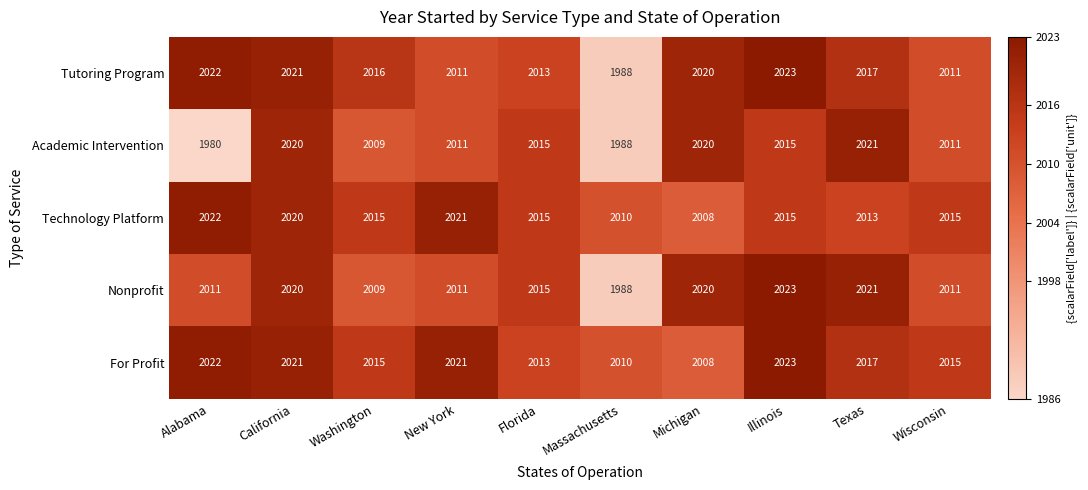

How many series are shown in this chart?

5